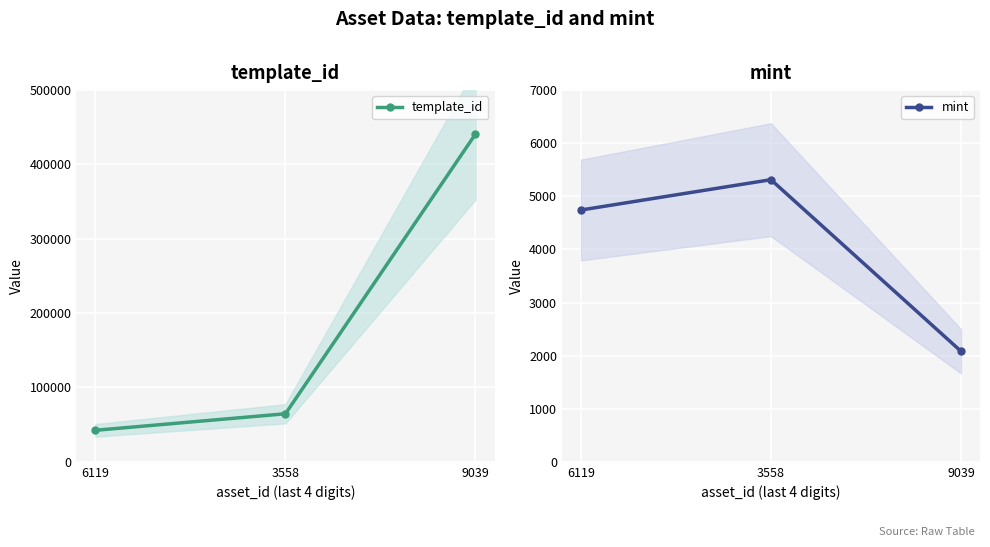

Does the chart display data point markers on the line(s)?

Yes